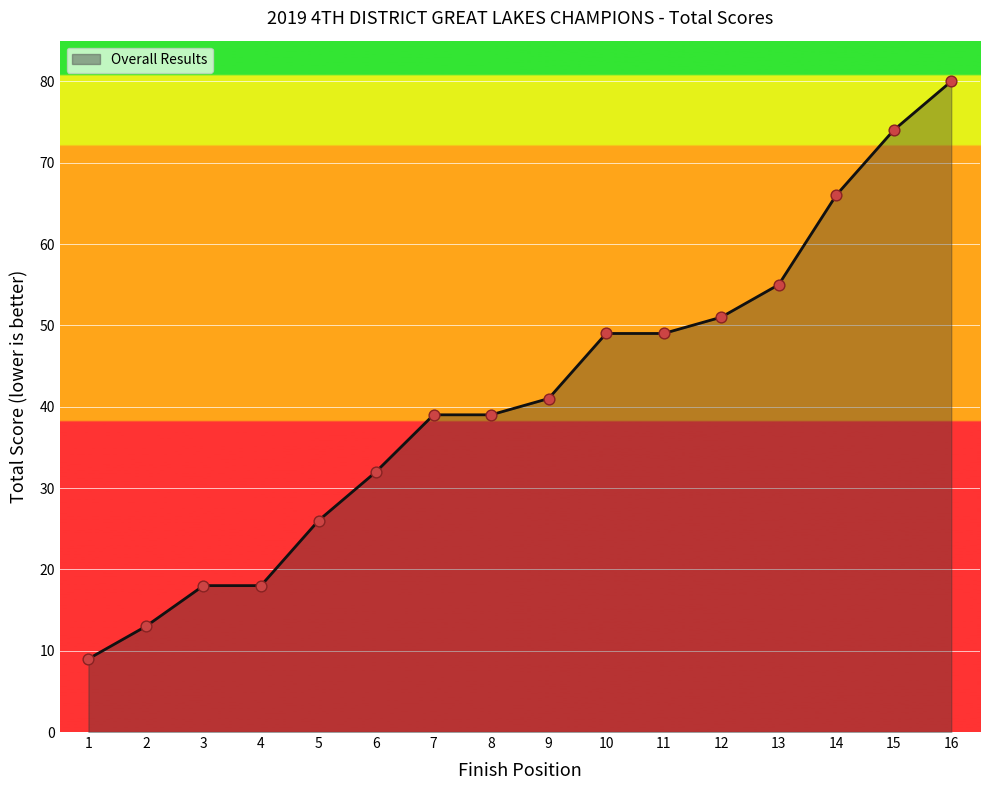

What is the ratio of the value at 3 to the value at 6?

0.6